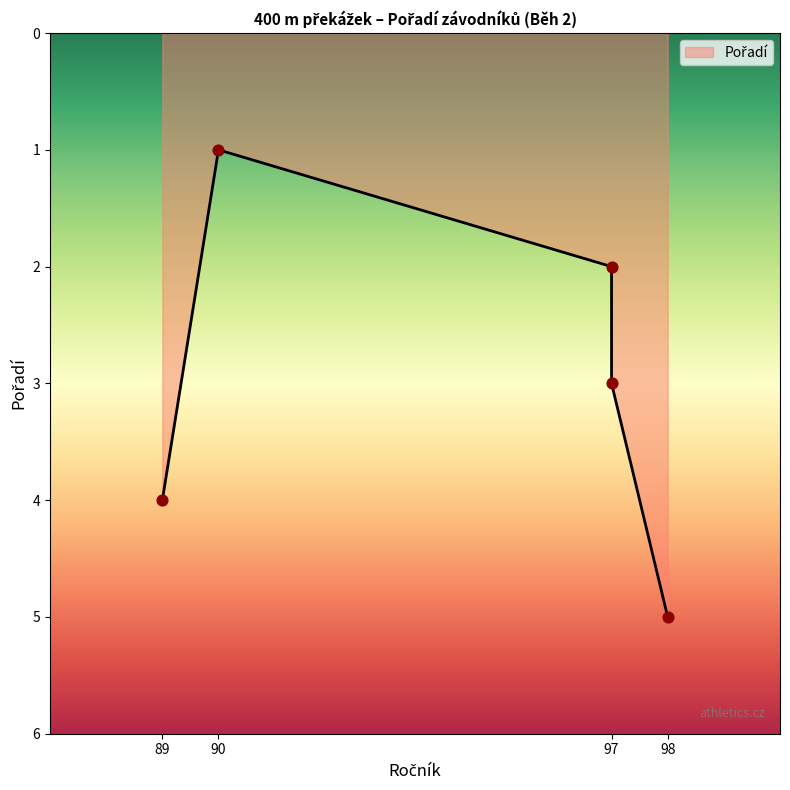

What is the change in value from 89 to 98?

+1